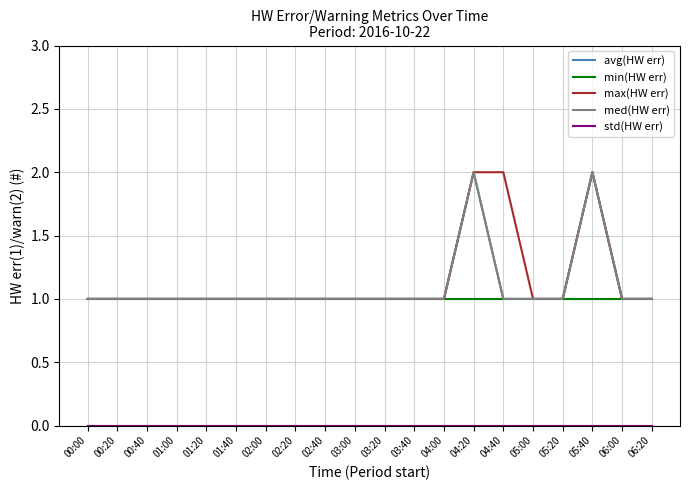

Reading left to right, list all the values displayed in this chart.

avg(HW err): 1	1	1	1	1	1	1	1	1	1	1	1	1	2	1	1	1	2	1	1
min(HW err): 1	1	1	1	1	1	1	1	1	1	1	1	1	1	1	1	1	1	1	1
max(HW err): 1	1	1	1	1	1	1	1	1	1	1	1	1	2	2	1	1	2	1	1
med(HW err): 1	1	1	1	1	1	1	1	1	1	1	1	1	2	1	1	1	2	1	1
std(HW err): 0	0	0	0	0	0	0	0	0	0	0	0	0	0	0	0	0	0	0	0